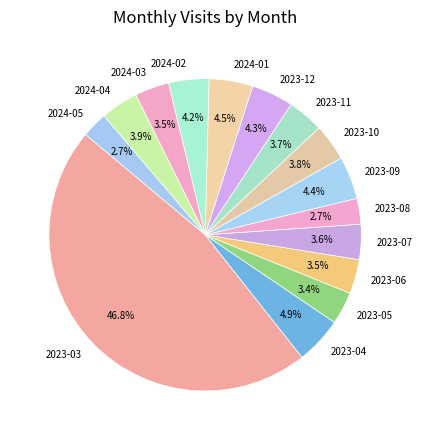

The 2023-04 slice represents 18% of the pie. True or false?

False